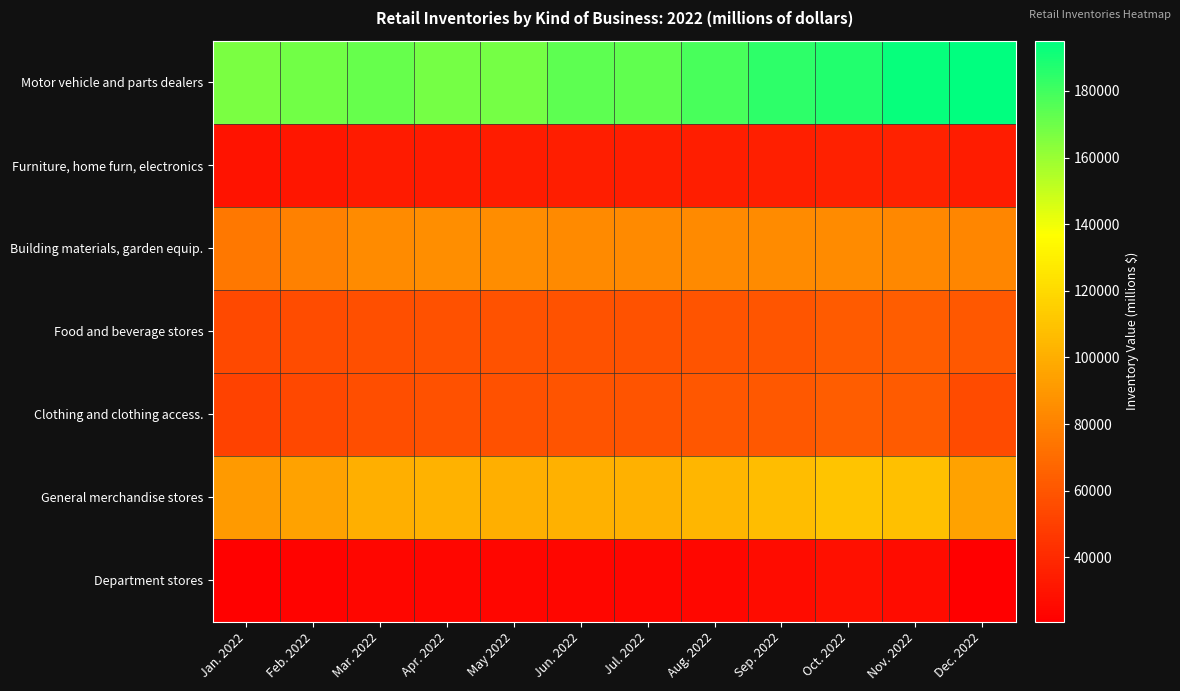

Count the number of categories in the chart.

12